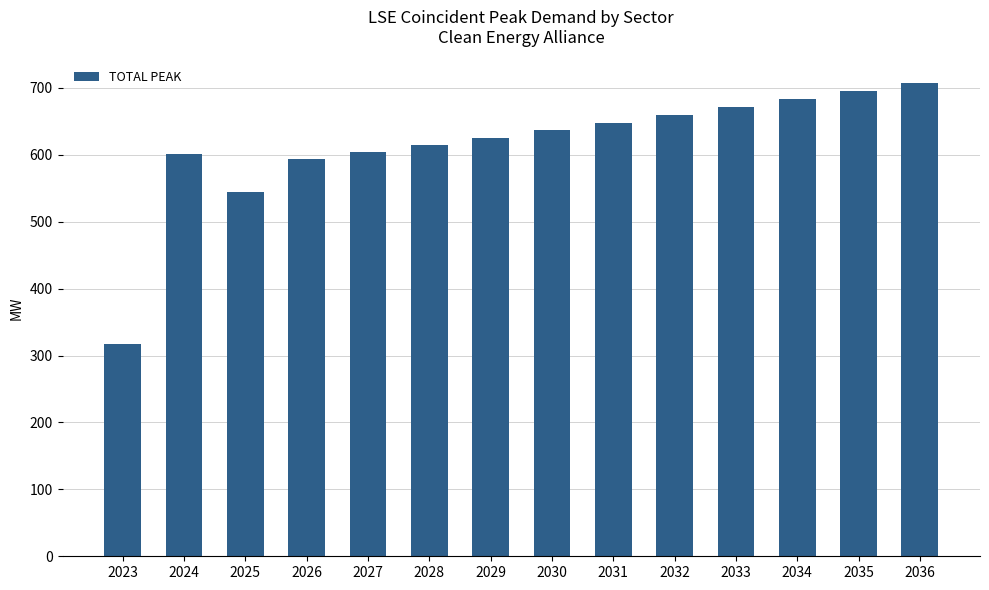

Is it true that the value at 2033 is 671.0?

True